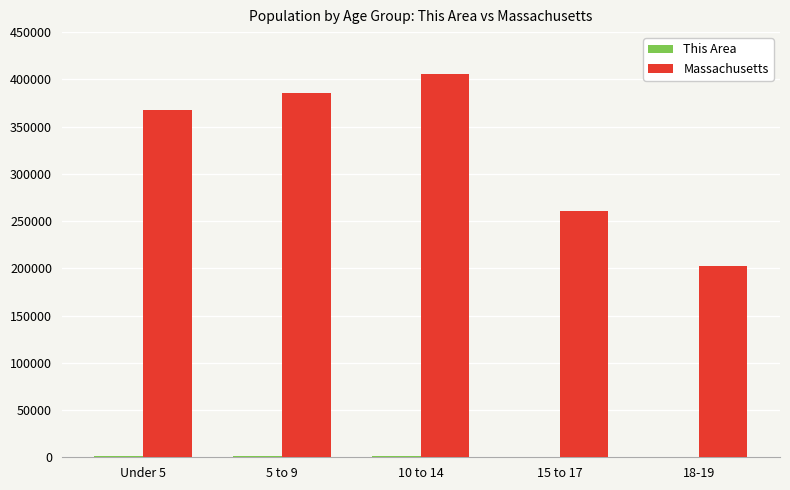

How many groups of bars are there?

5